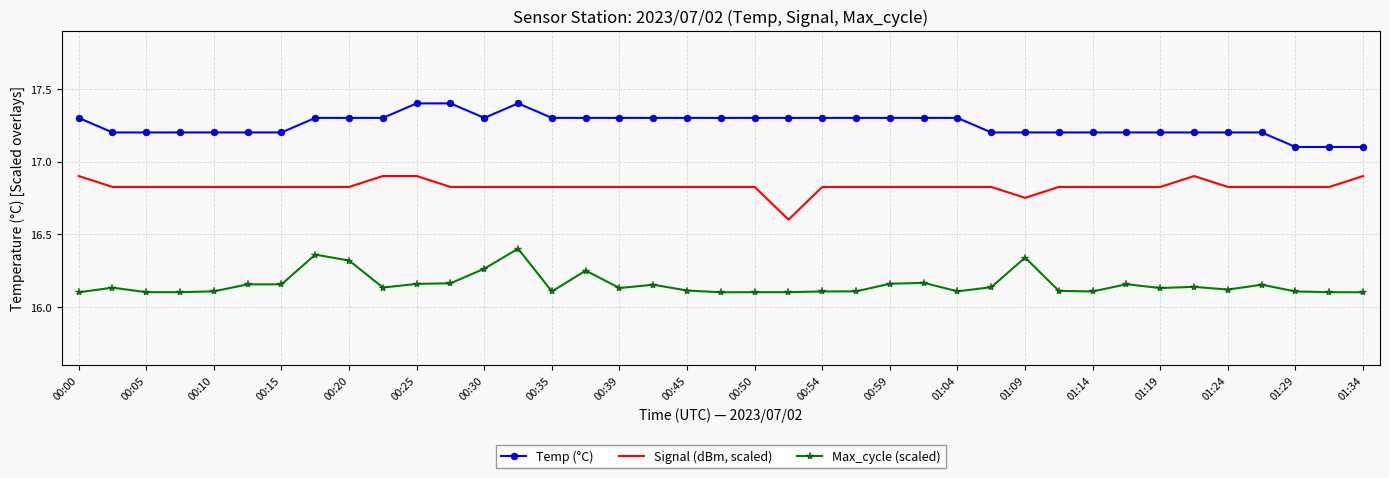

Rank the series by their average value, from lowest to highest.

Max_cycle (scaled), Signal (dBm, scaled), Temp (°C)